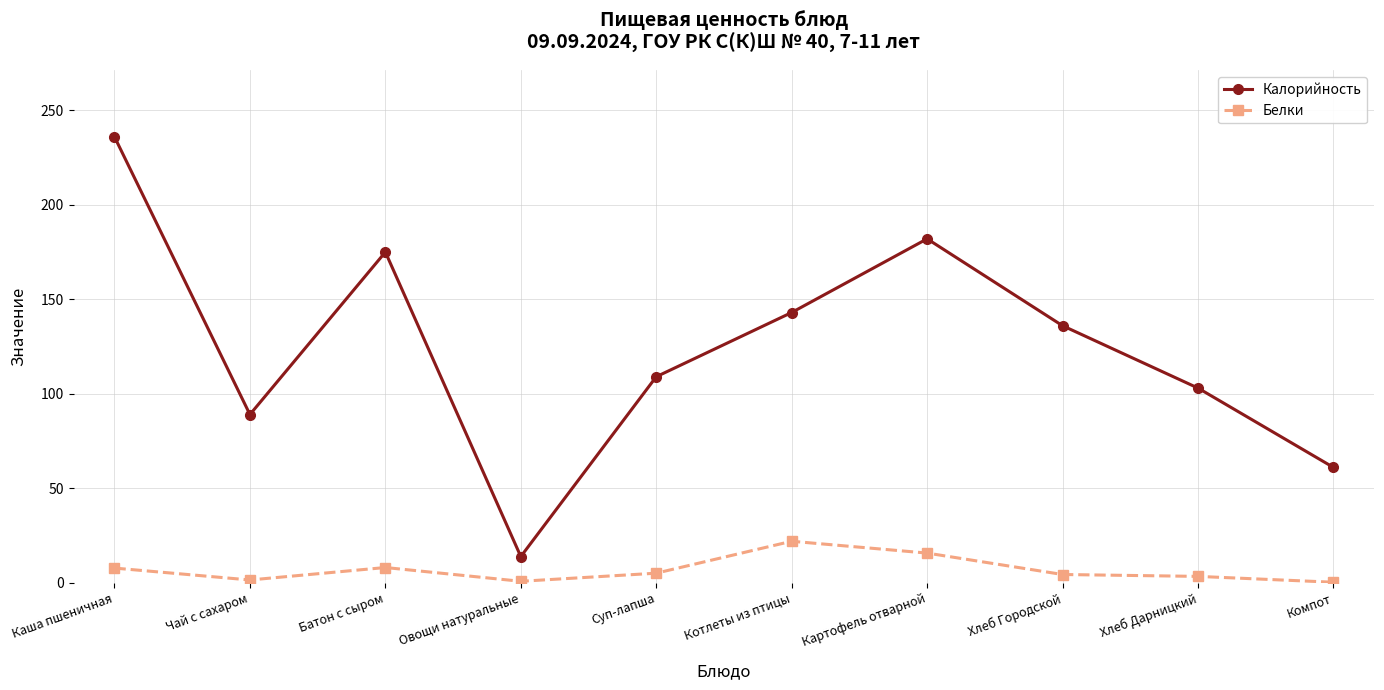

The value of Калорийность at Овощи натуральные is 13.8. True or false?

True